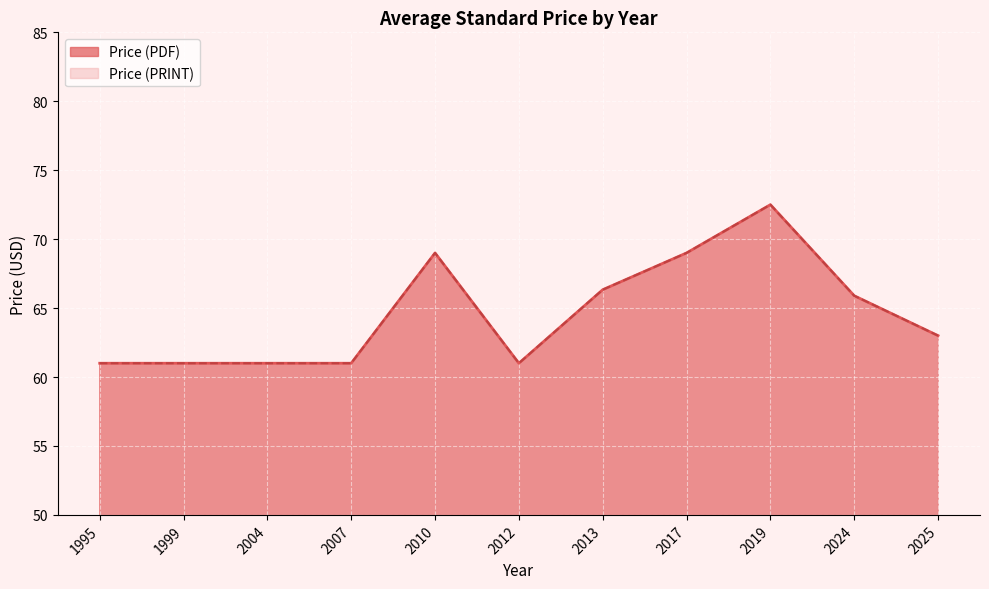

Which series has the largest total across all categories?

Price (PDF)